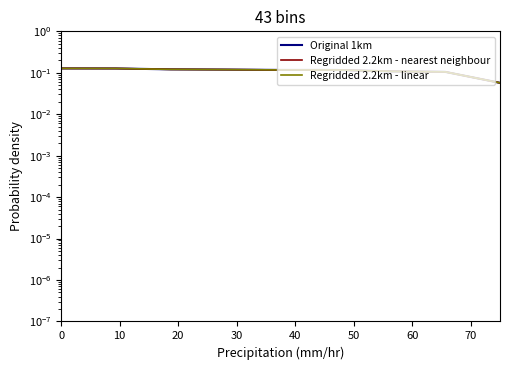

Does the chart display data point markers on the line(s)?

No